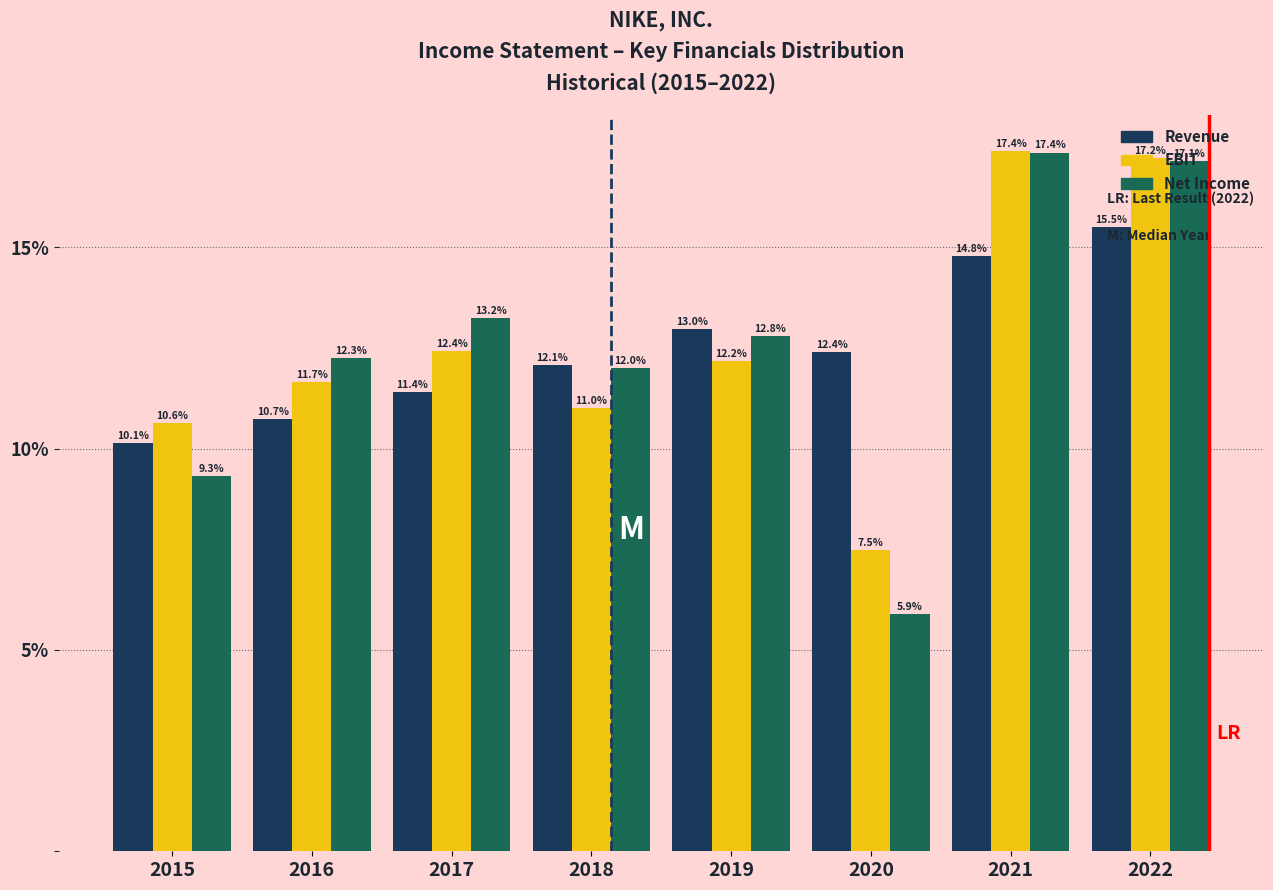

Which series has the largest range (max minus min)?

Net Income